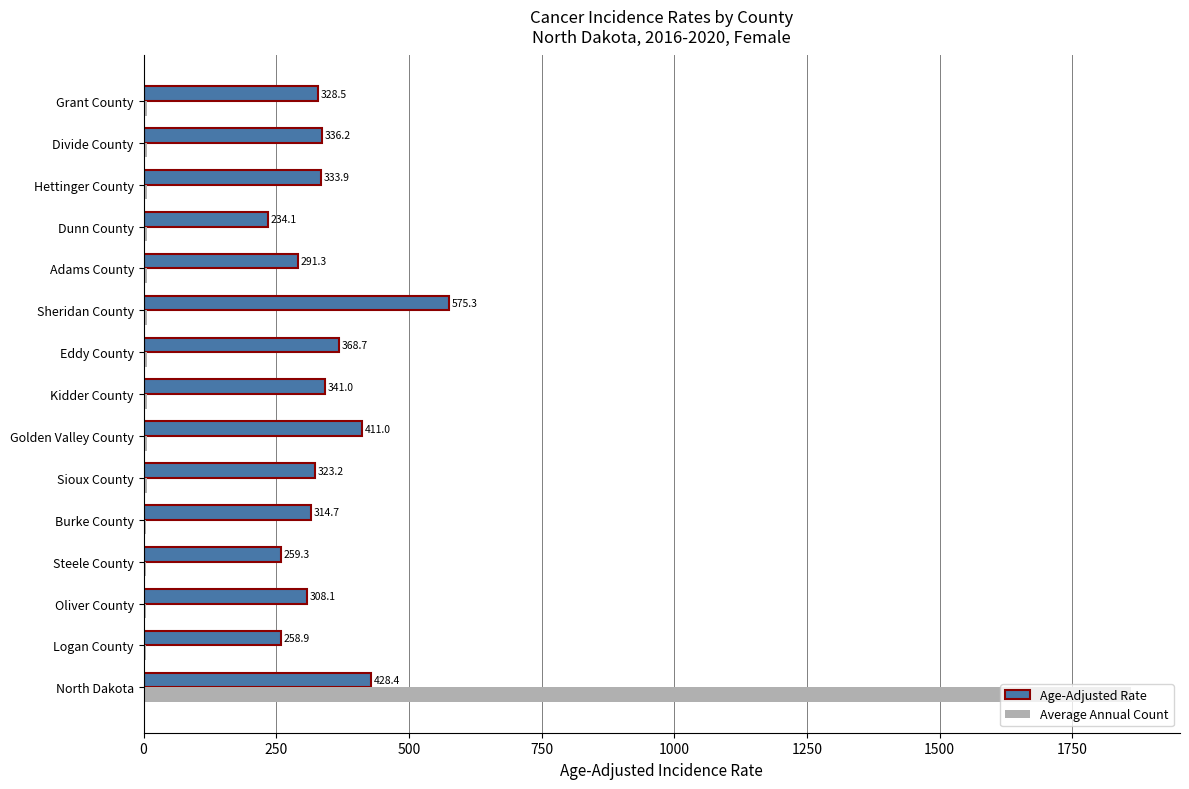

Between Oliver County and Burke County, which series saw the biggest shift?

Age-Adjusted Rate